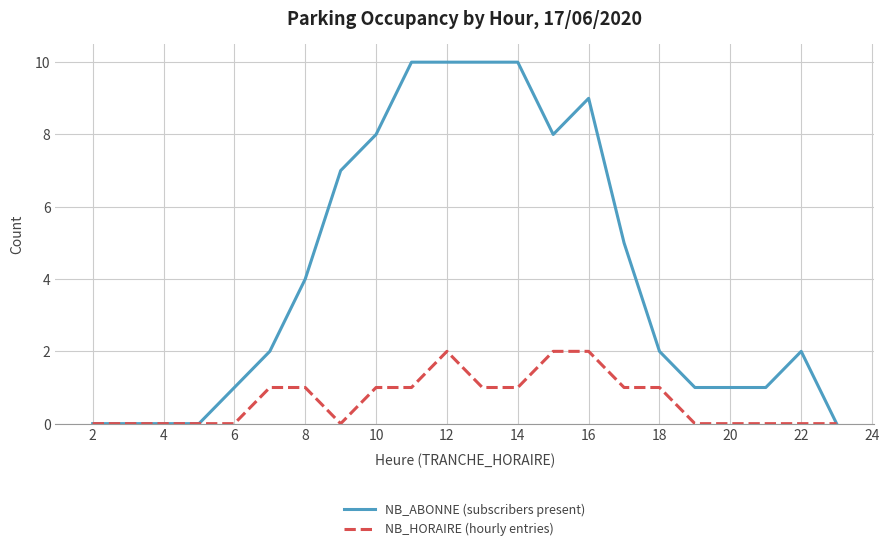

What is the greatest value displayed?

10